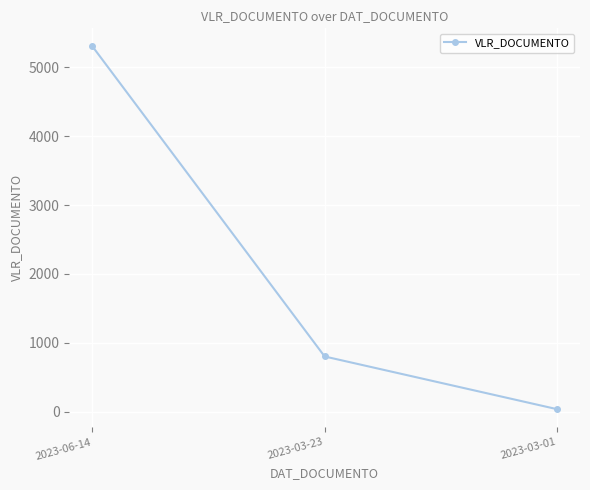

Reading left to right, list all the values displayed in this chart.

2023-06-14=5304.9	2023-03-23=800.0	2023-03-01=35.0